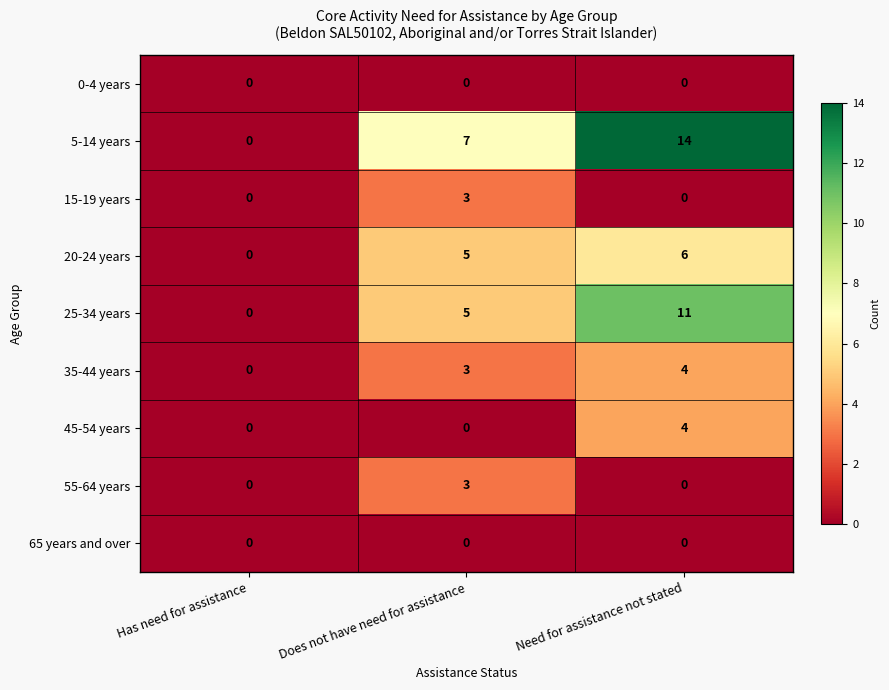

Read the 20-24 years value at Does not have need for assistance.

5